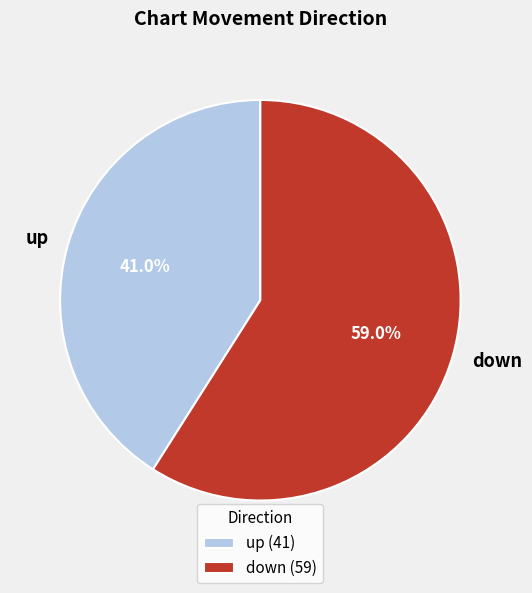

Count the number of slices in the pie.

2